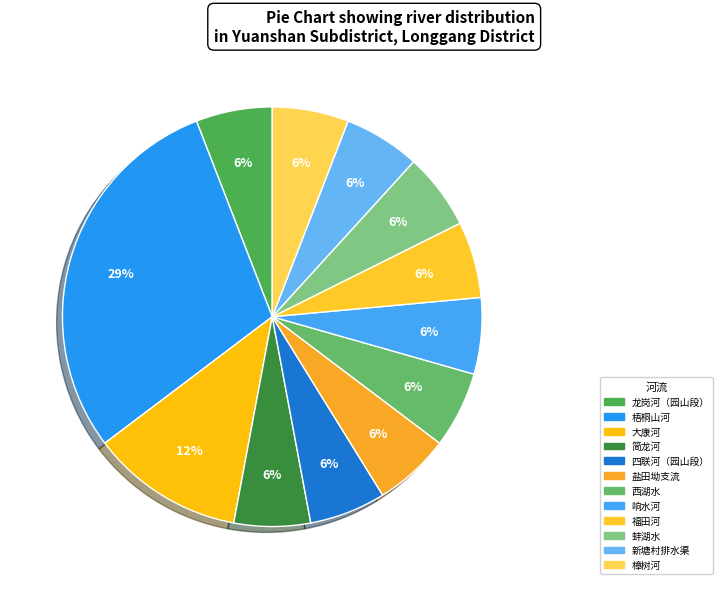

What percentage is the 龙岗河（园山段） slice, to the nearest percent?

6%